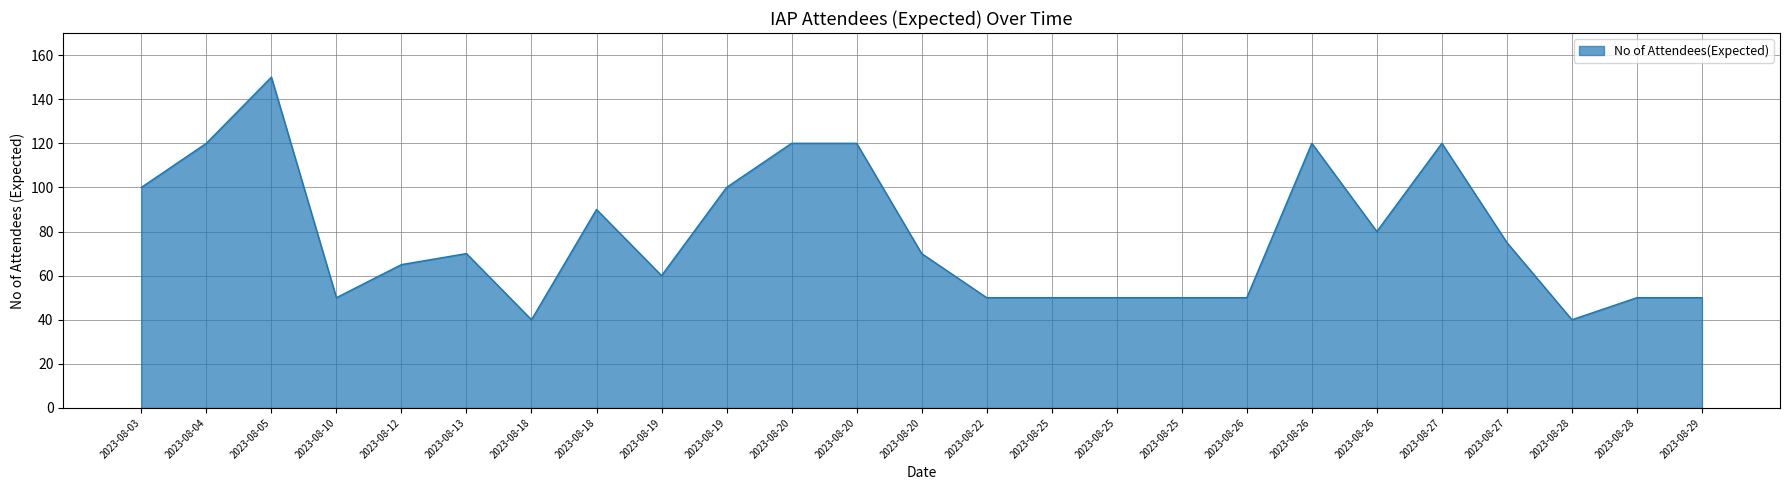

What is the average value?

78